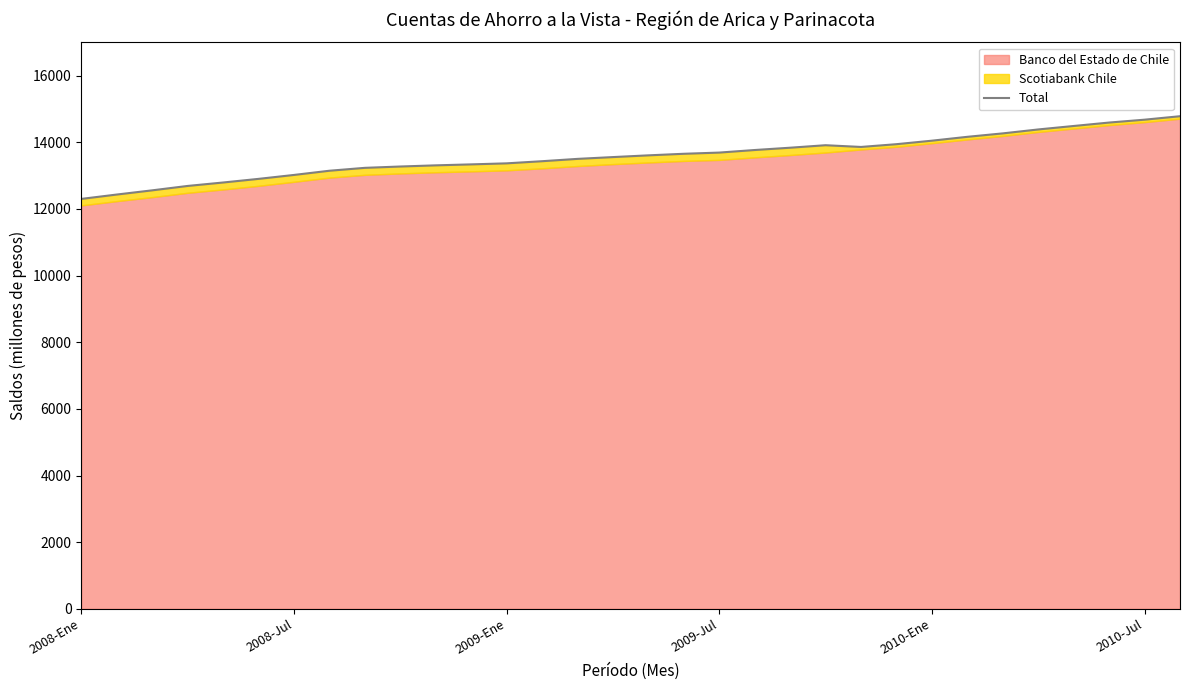

What is the value of the 27th point from the left?

14265